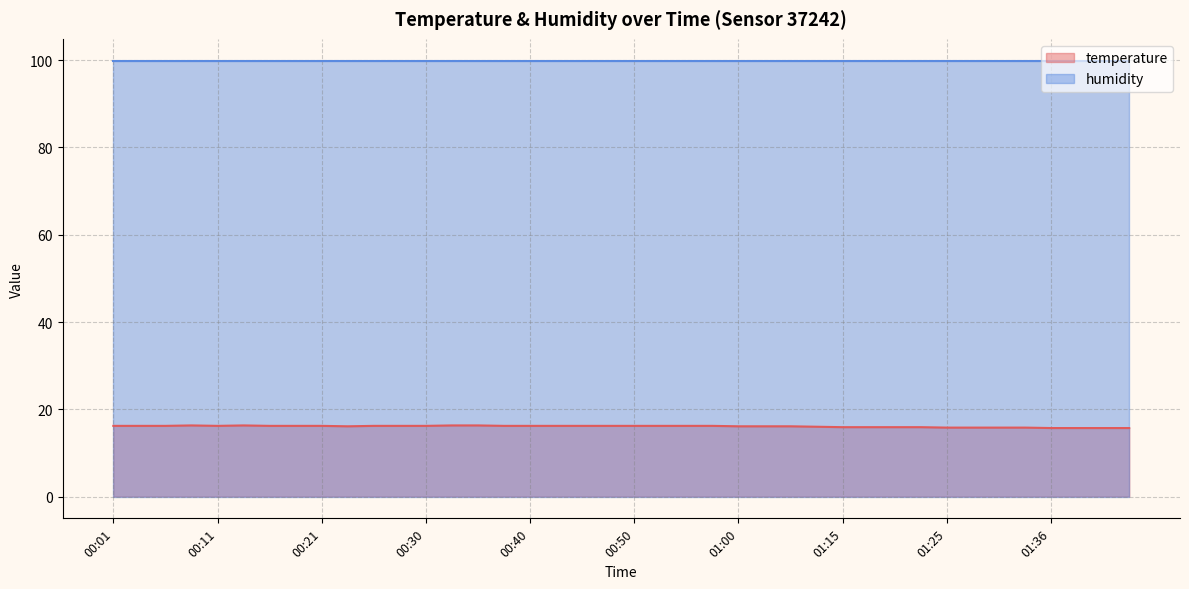

At which category does the chart reach its peak across all series?

00:09